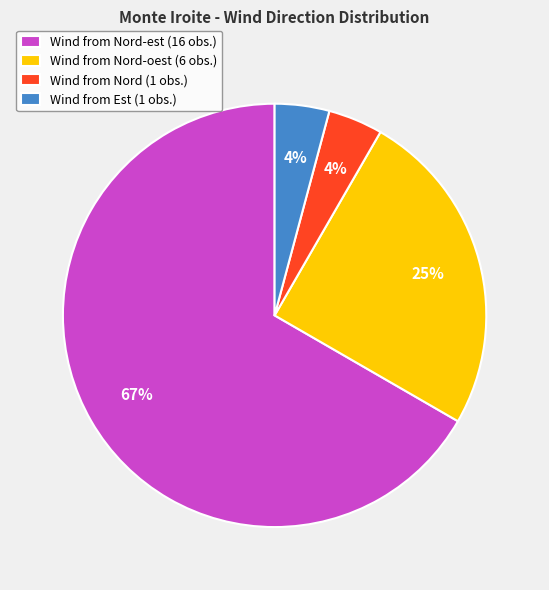

To the nearest percent, what portion does Wind from Nord (1 obs.) represent?

4%